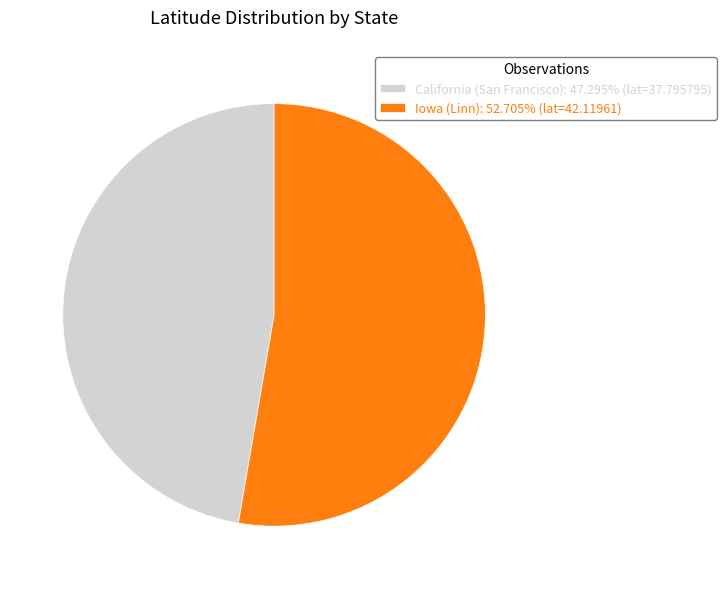

Which slice is the smallest?

California (San Francisco)